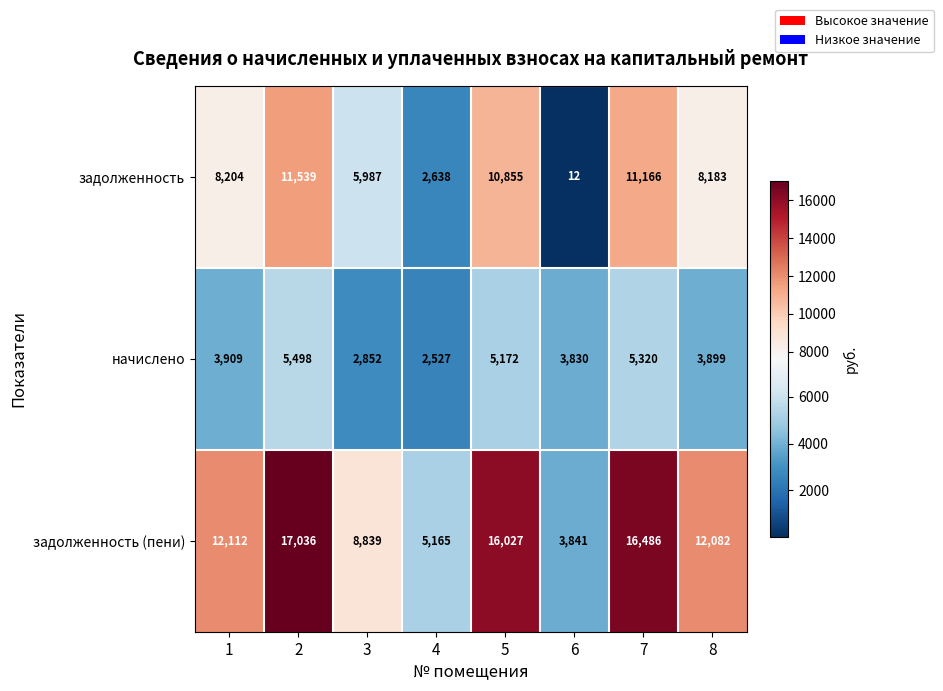

What is the sum of all задолженность values?

58584